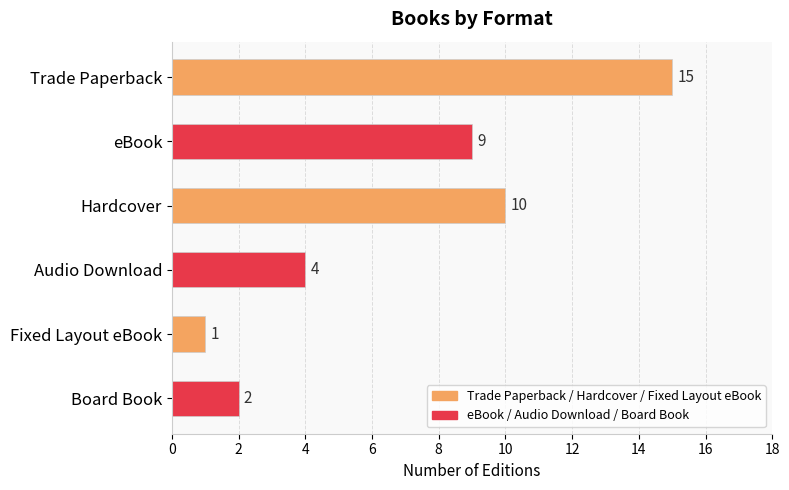

Rank the categories by value from highest to lowest.

Trade Paperback, Hardcover, eBook, Audio Download, Board Book, Fixed Layout eBook